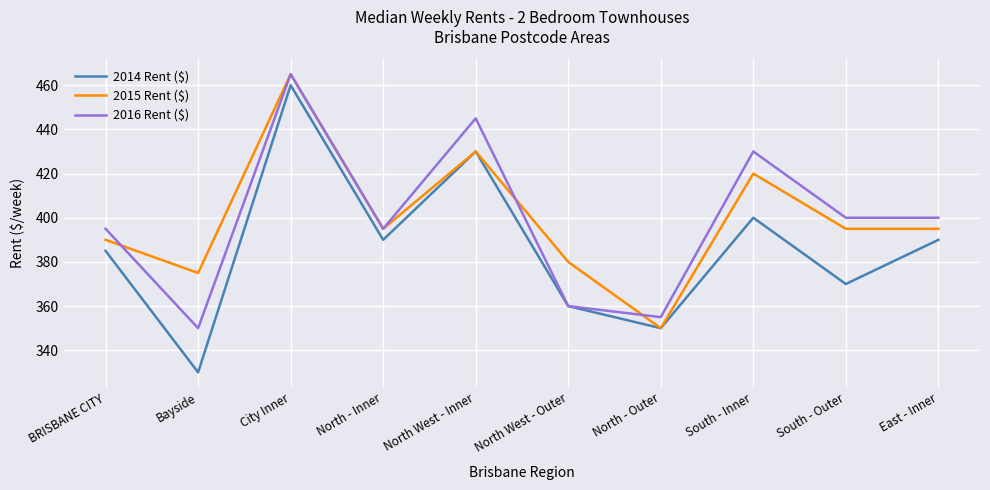

Reading right to left, list all the values displayed in this chart.

2014 Rent ($): East - Inner=390	South - Outer=370	South - Inner=400	North - Outer=350	North West - Outer=360	North West - Inner=430	North - Inner=390	City Inner=460	Bayside=330	BRISBANE CITY=385
2015 Rent ($): East - Inner=395	South - Outer=395	South - Inner=420	North - Outer=350	North West - Outer=380	North West - Inner=430	North - Inner=395	City Inner=465	Bayside=375	BRISBANE CITY=390
2016 Rent ($): East - Inner=400	South - Outer=400	South - Inner=430	North - Outer=355	North West - Outer=360	North West - Inner=445	North - Inner=395	City Inner=465	Bayside=350	BRISBANE CITY=395